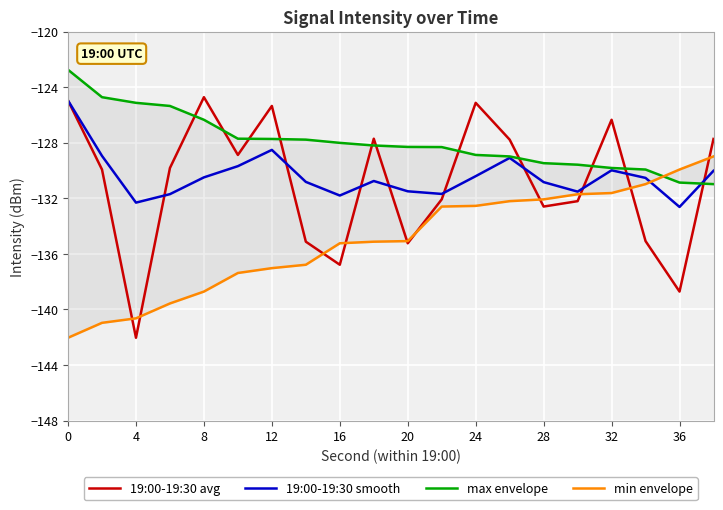

What is the minimum value for 19:00-19:30 smooth?

-132.6